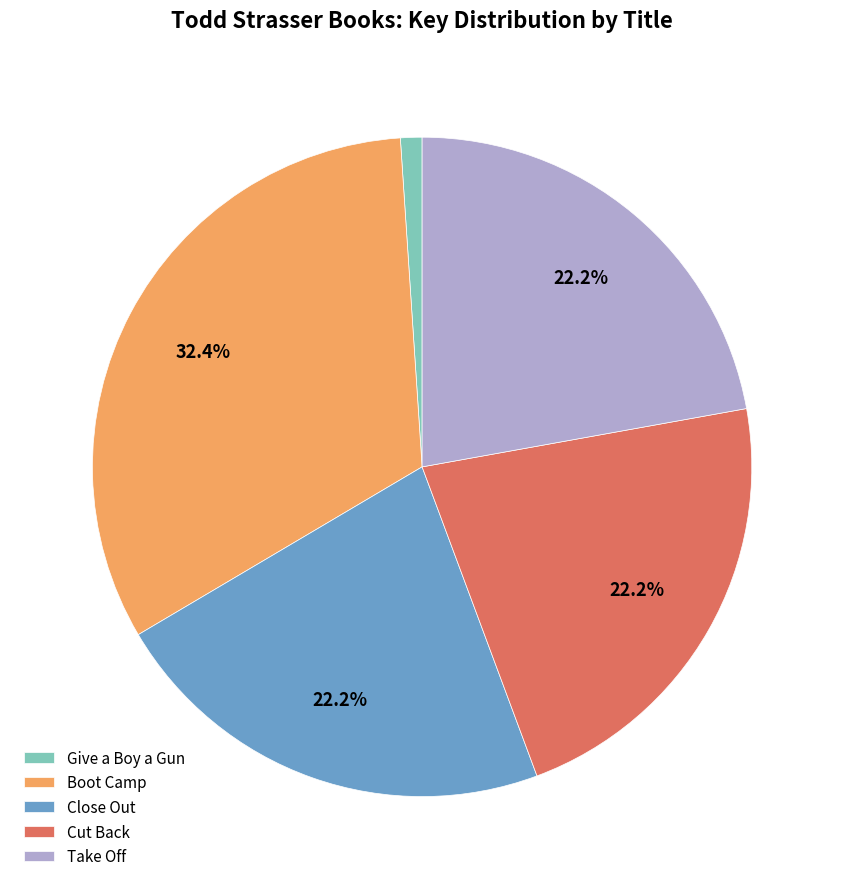

What is the smallest slice in the pie chart?

Give a Boy a Gun